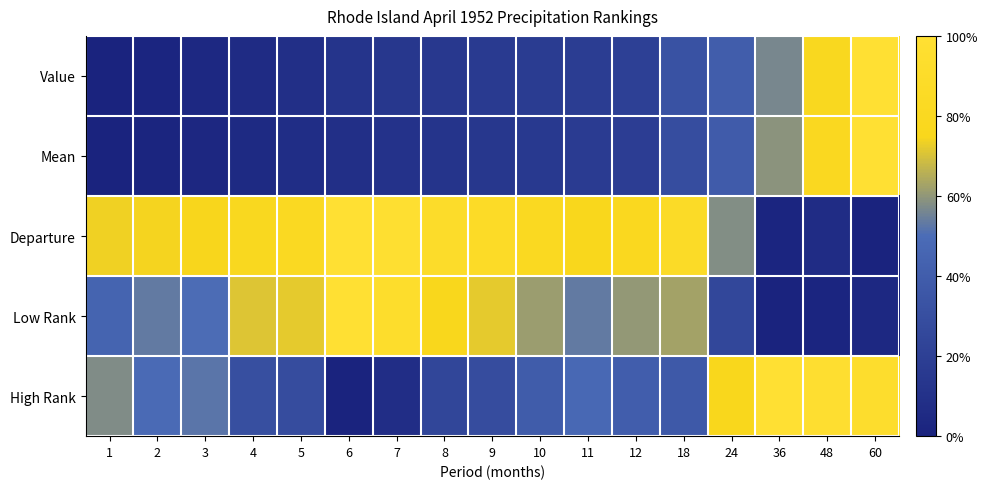

At which category is the sum across all series the highest?

60